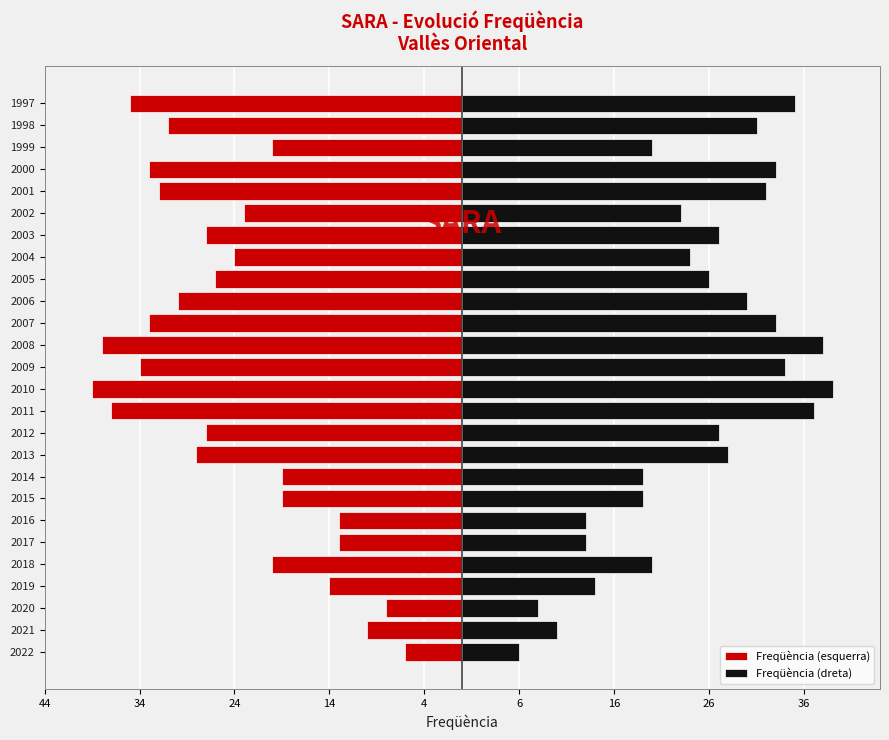

What is the label of the 4th bar from the right?

22